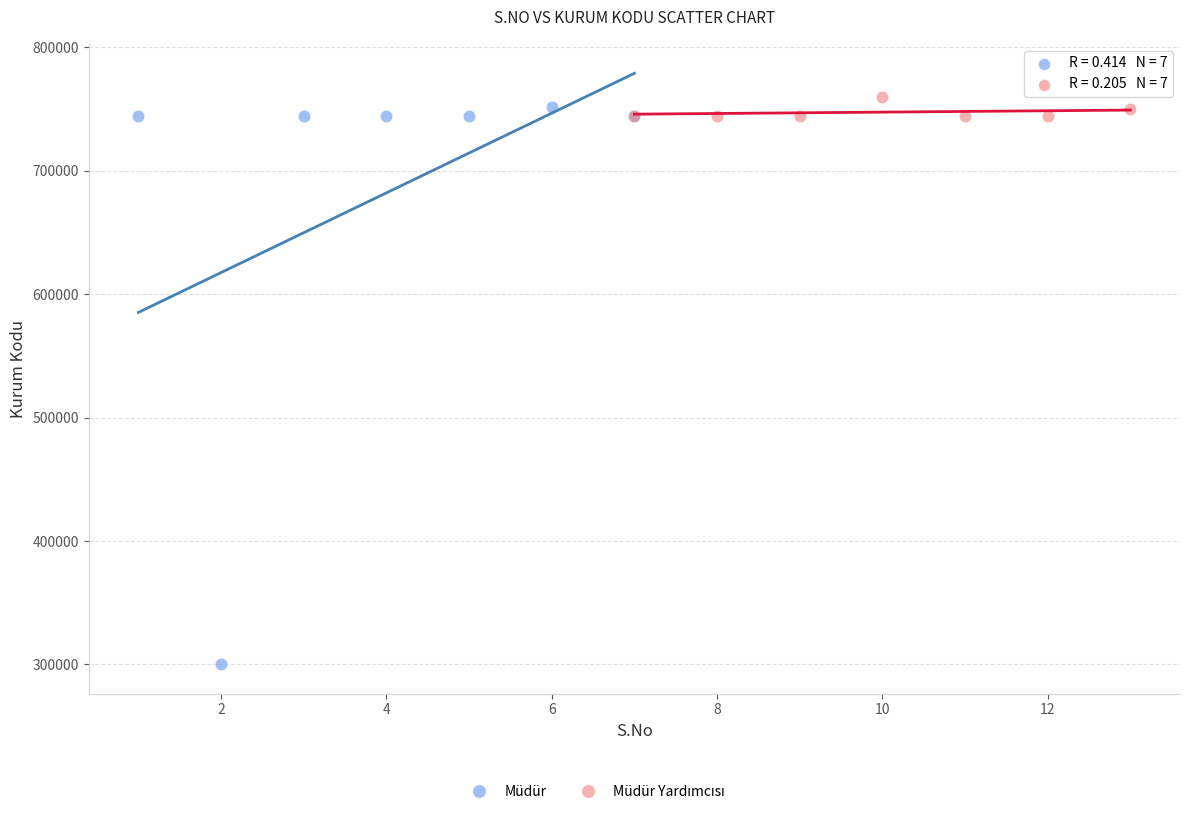

Which series has the largest Y range (max minus min)?

Müdür